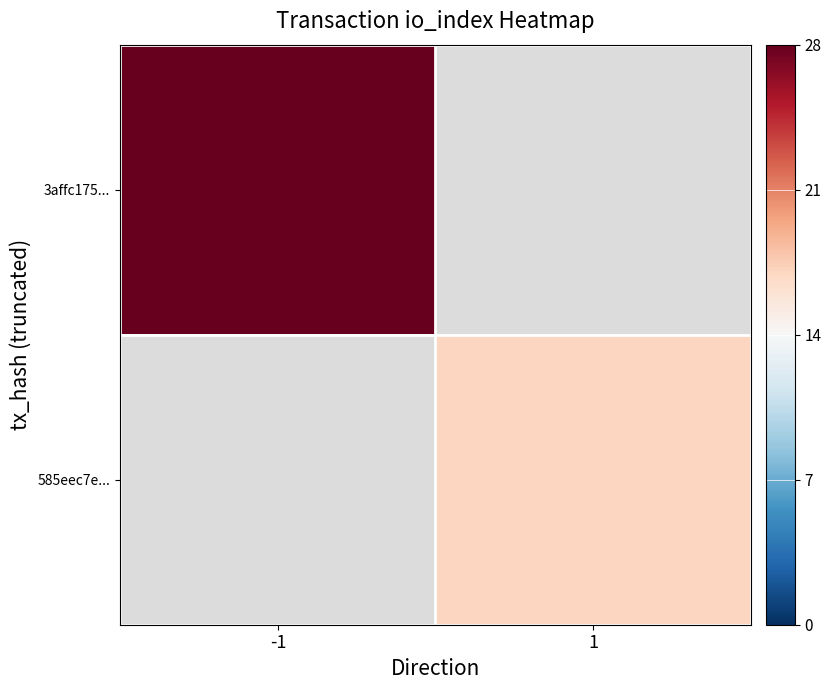

Between -1 and 1, which is larger?

1